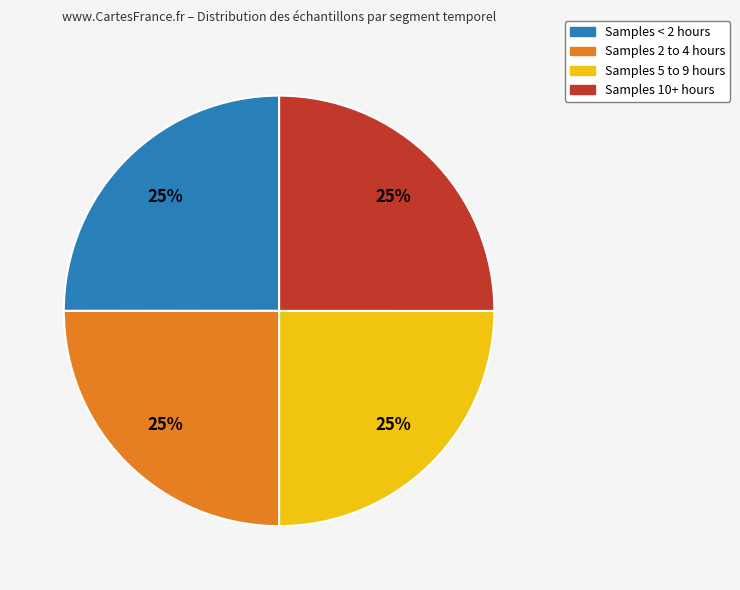

Is there any slice that represents more than half of the pie?

No